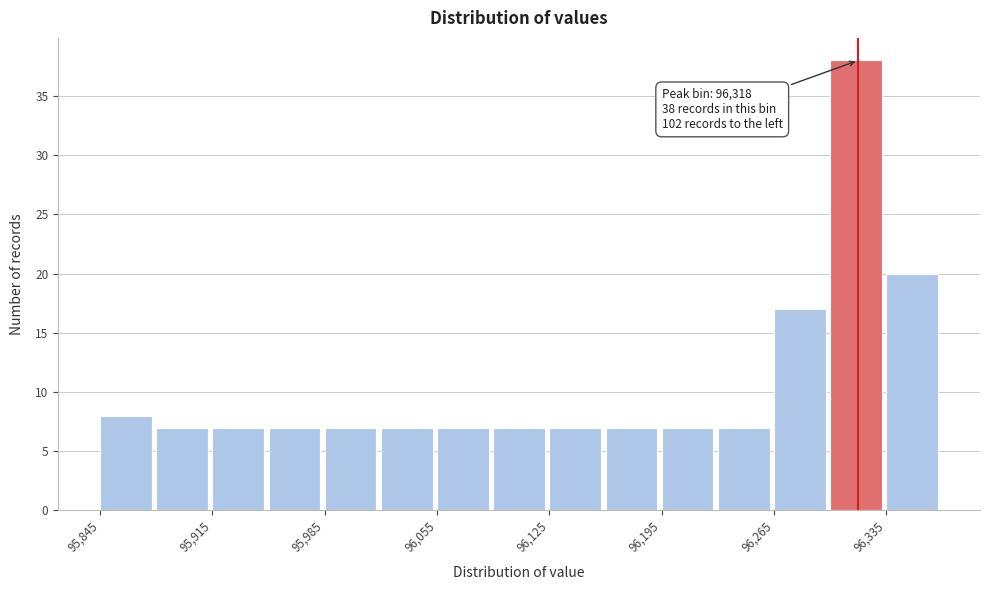

Read against the x-axis, roughly where is the centre of the tallest bar?

96320